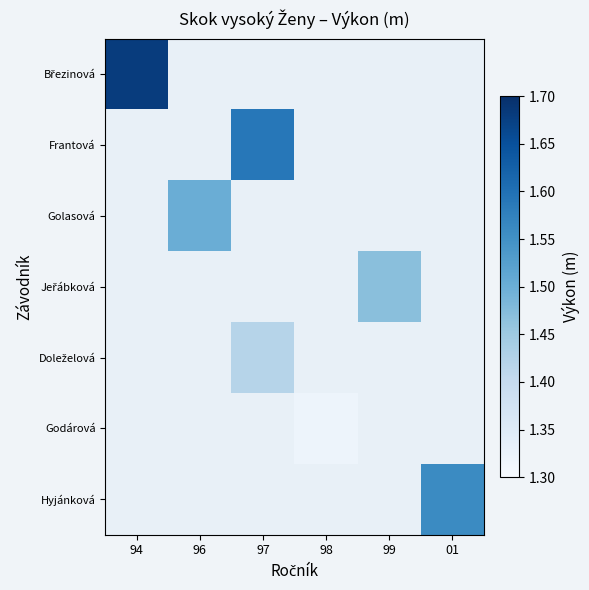

Which category has the lowest value across all series?

98